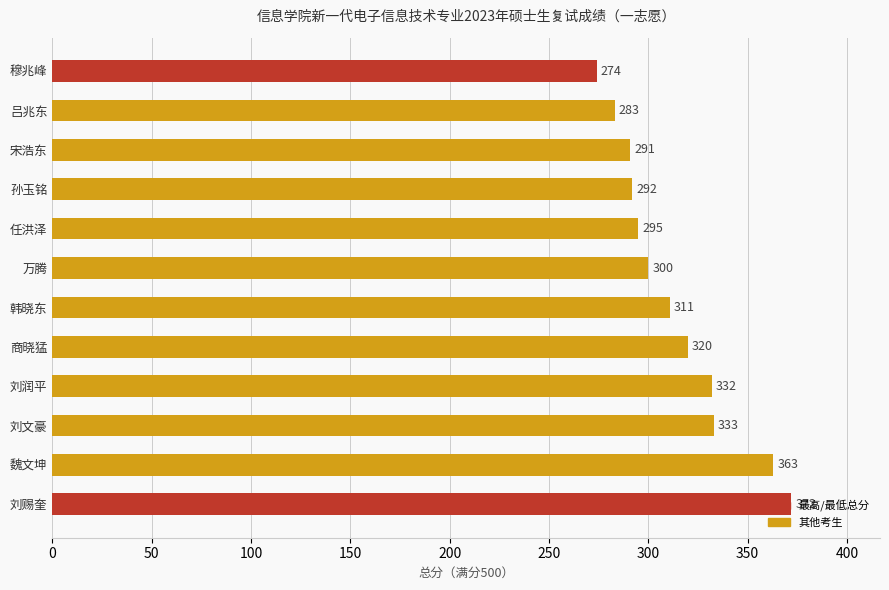

What is the difference between the values at 刘赐奎 and 穆兆峰?

98